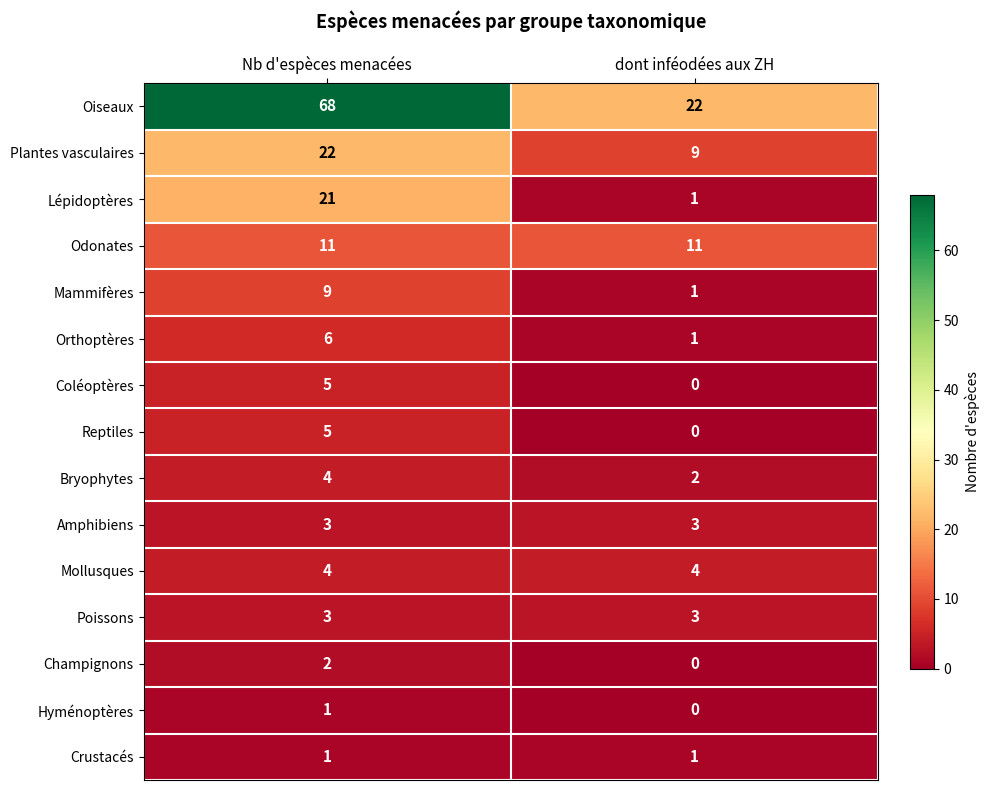

Reading left to right, transcribe all the data shown in this chart.

Oiseaux: Nb d'espèces menacées=68	dont inféodées aux ZH=22
Plantes vasculaires: Nb d'espèces menacées=22	dont inféodées aux ZH=9
Lépidoptères: Nb d'espèces menacées=21	dont inféodées aux ZH=1
Odonates: Nb d'espèces menacées=11	dont inféodées aux ZH=11
Mammifères: Nb d'espèces menacées=9	dont inféodées aux ZH=1
Orthoptères: Nb d'espèces menacées=6	dont inféodées aux ZH=1
Coléoptères: Nb d'espèces menacées=5	dont inféodées aux ZH=0
Reptiles: Nb d'espèces menacées=5	dont inféodées aux ZH=0
Bryophytes: Nb d'espèces menacées=4	dont inféodées aux ZH=2
Amphibiens: Nb d'espèces menacées=3	dont inféodées aux ZH=3
Mollusques: Nb d'espèces menacées=4	dont inféodées aux ZH=4
Poissons: Nb d'espèces menacées=3	dont inféodées aux ZH=3
Champignons: Nb d'espèces menacées=2	dont inféodées aux ZH=0
Hyménoptères: Nb d'espèces menacées=1	dont inféodées aux ZH=0
Crustacés: Nb d'espèces menacées=1	dont inféodées aux ZH=1